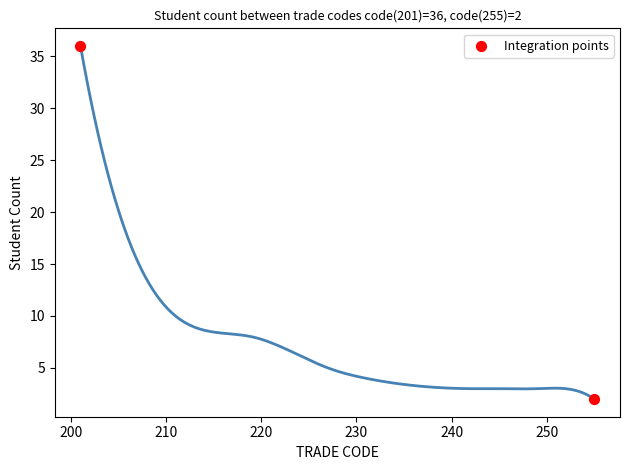

What is the range of Y values (max minus min)?

34